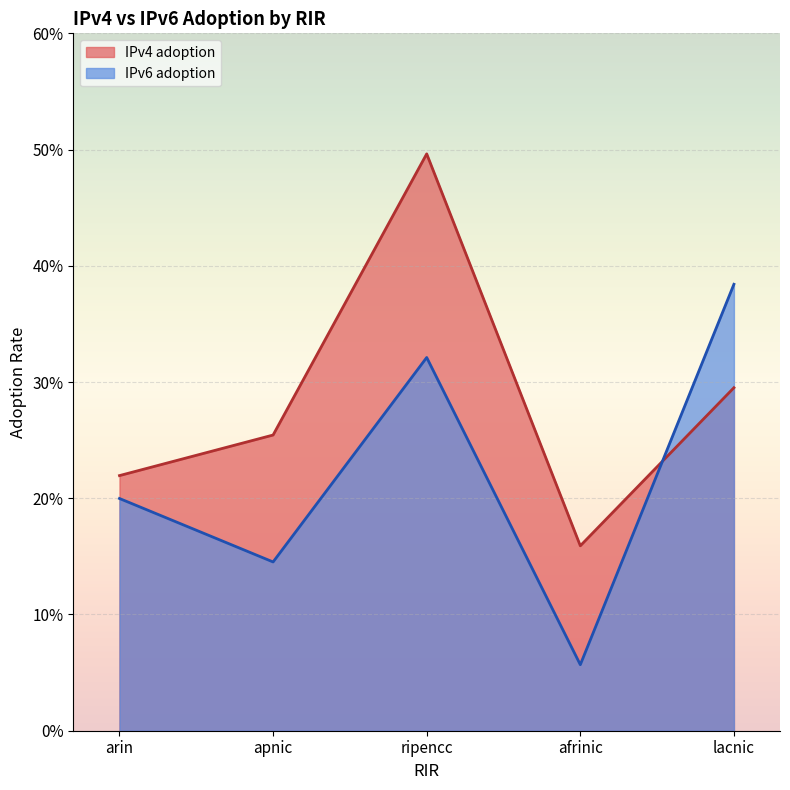

Which category has the highest value in the IPv4 adoption series?

ripencc